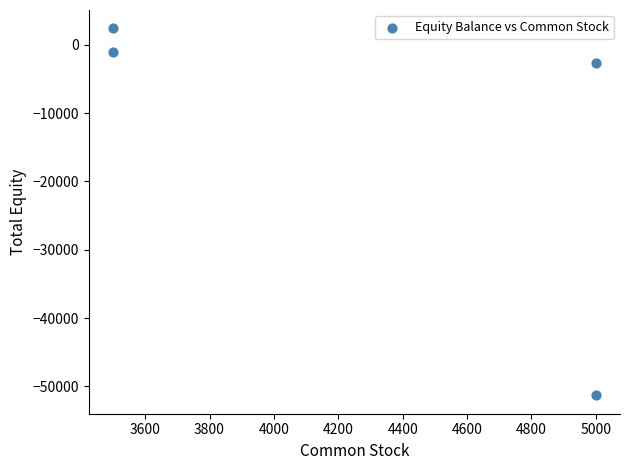

What Y value in the scatter plot is closest to -24459?

-2687